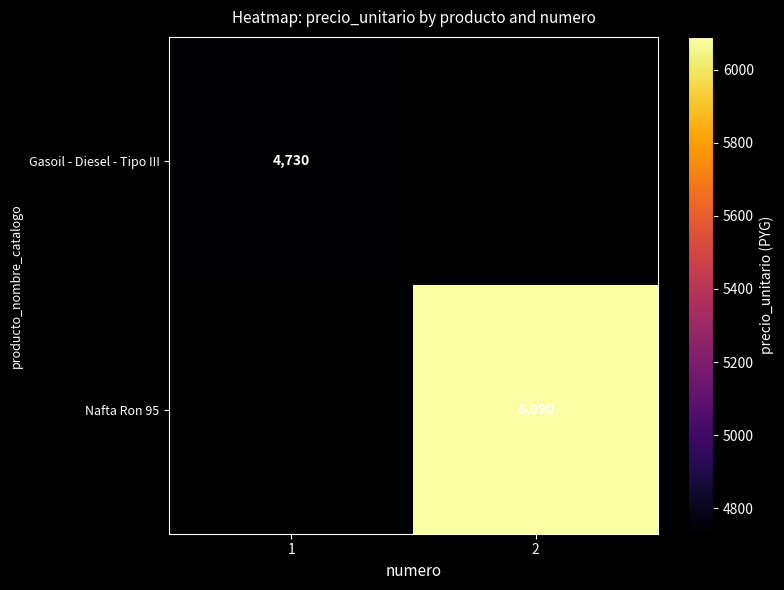

At how many categories does at least one series exceed 5531?

1